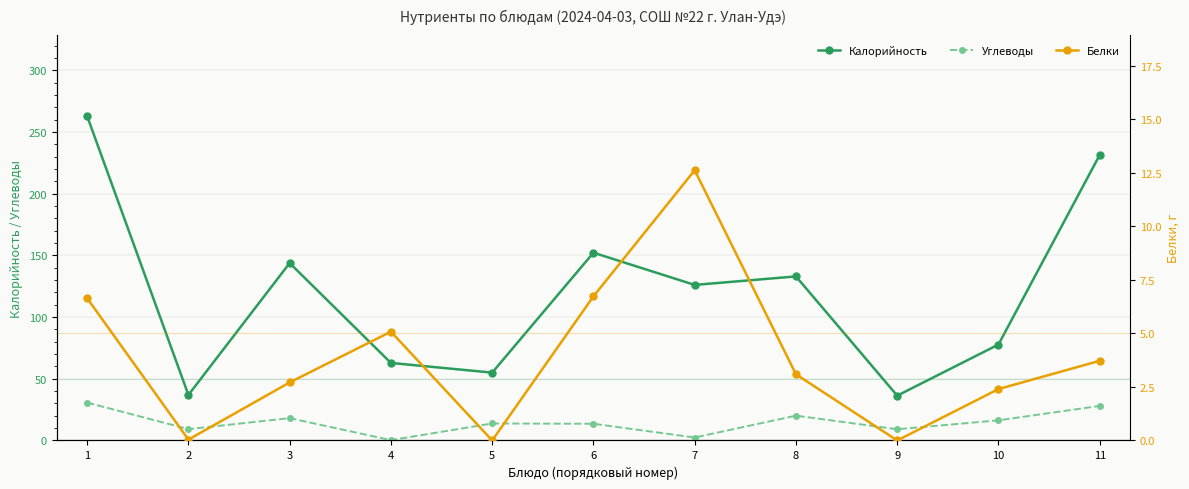

At 9, list the series in order from largest to smallest.

Калорийность, Углеводы, Белки